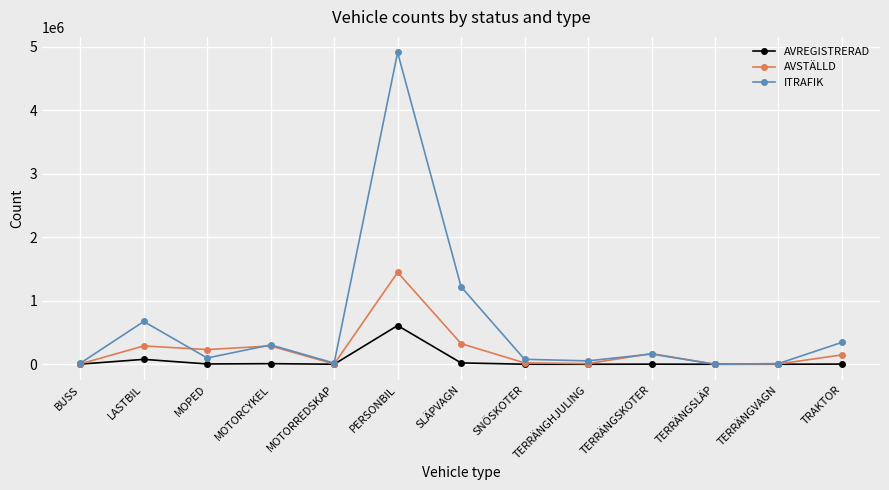

Which series has the largest range (max minus min)?

ITRAFIK